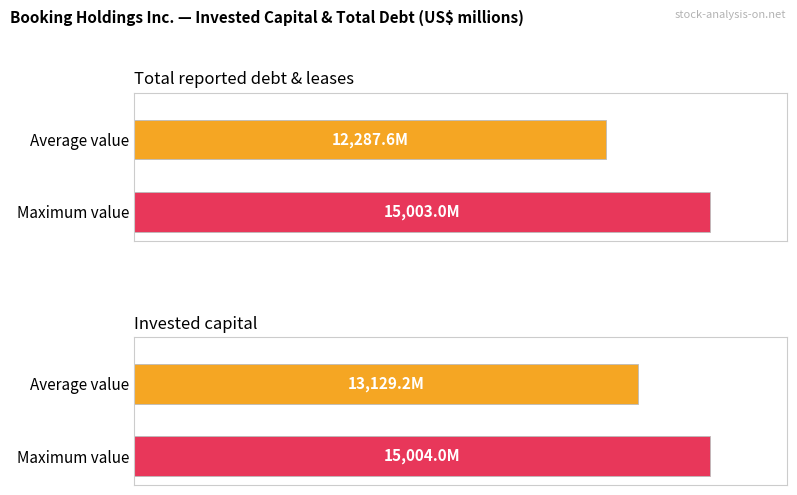

How many series are shown in this chart?

2